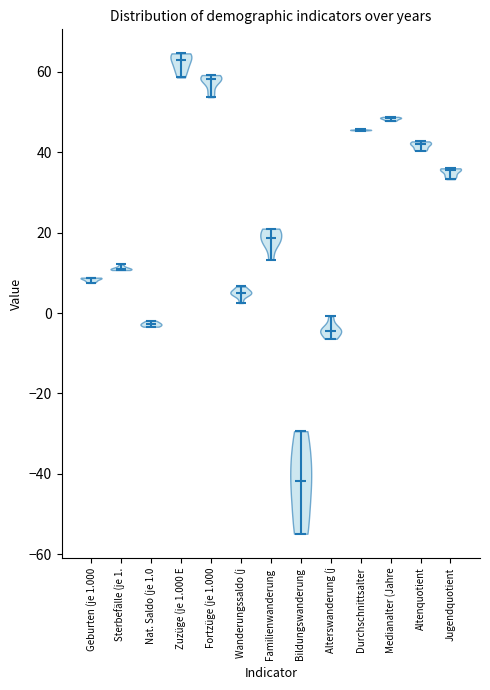

Reading left to right, read every violin against the y-axis: where its median line is, and the lowest and highest points it reaches. The values are not printed on the chart, so give them approximately, as read against the axis.

Geburten (je 1.000: median line 8, lowest point 8, highest point 8
Sterbefälle (je 1.: median line 10, lowest point 10, highest point 12
Nat. Saldo (je 1.0: median line -2, lowest point -4, highest point -2
Zuzüge (je 1.000 E: median line 62, lowest point 58, highest point 64
Fortzüge (je 1.000: median line 58, lowest point 54, highest point 60
Wanderungssaldo (j: median line 4, lowest point 2, highest point 6
Familienwanderung: median line 18, lowest point 14, highest point 22
Bildungswanderung: median line -42, lowest point -54, highest point -30
Alterswanderung (j: median line -4, lowest point -6, highest point 0
Durchschnittsalter: median line 46, lowest point 46, highest point 46
Medianalter (Jahre: median line 48, lowest point 48, highest point 48
Altenquotient: median line 42, lowest point 40, highest point 42
Jugendquotient: median line 36, lowest point 34, highest point 36